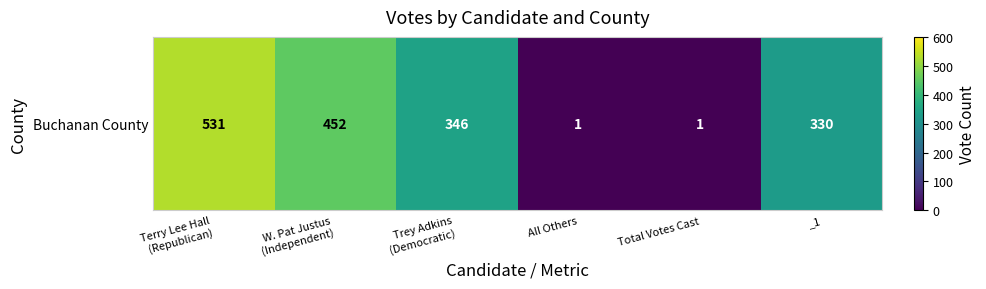

Reading left to right, what are all the values shown in this chart?

Terry Lee Hall
(Republican)=531	W. Pat Justus
(Independent)=452	Trey Adkins
(Democratic)=346	All Others=1	Total Votes Cast=1	_1=330